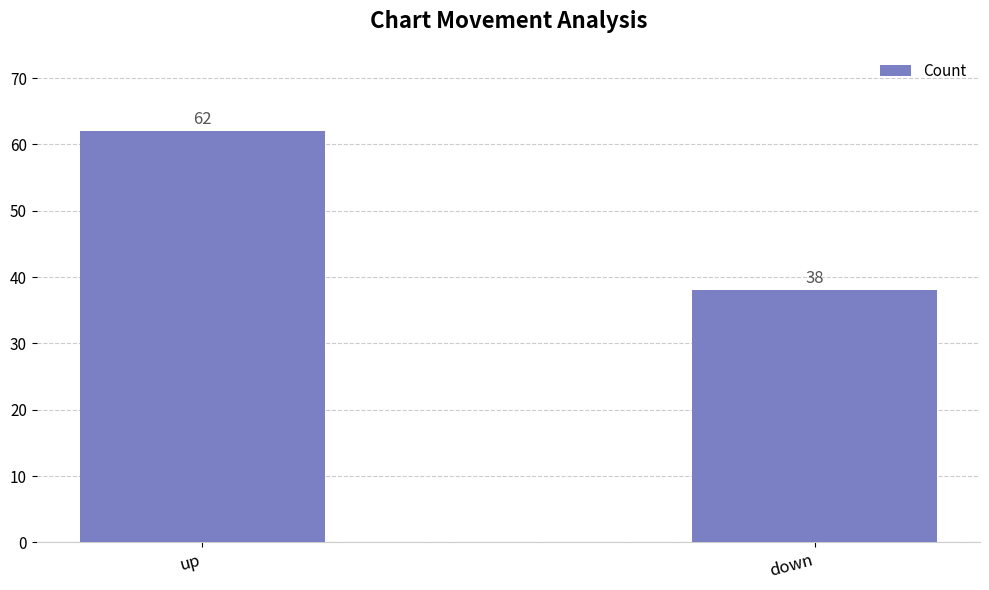

What is the change in value from up to down?

-24